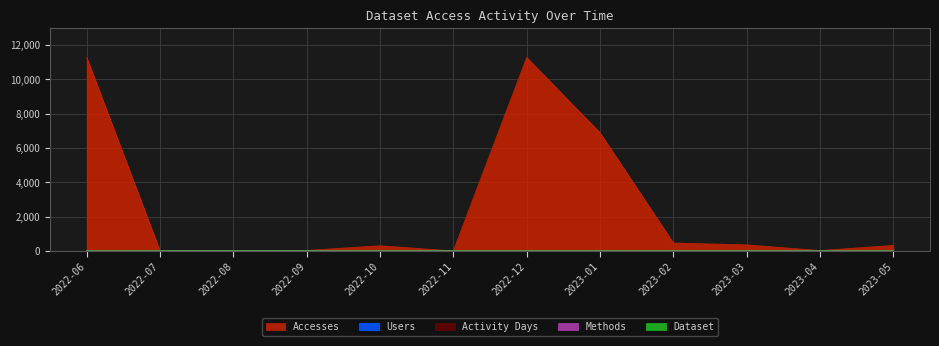

Count the number of data series in this chart.

5